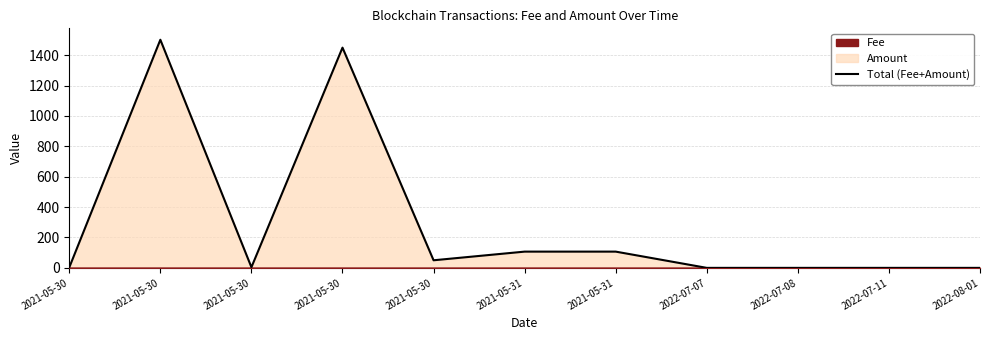

The chart shows a value of 48.0 at 2021-05-31. True or false?

False